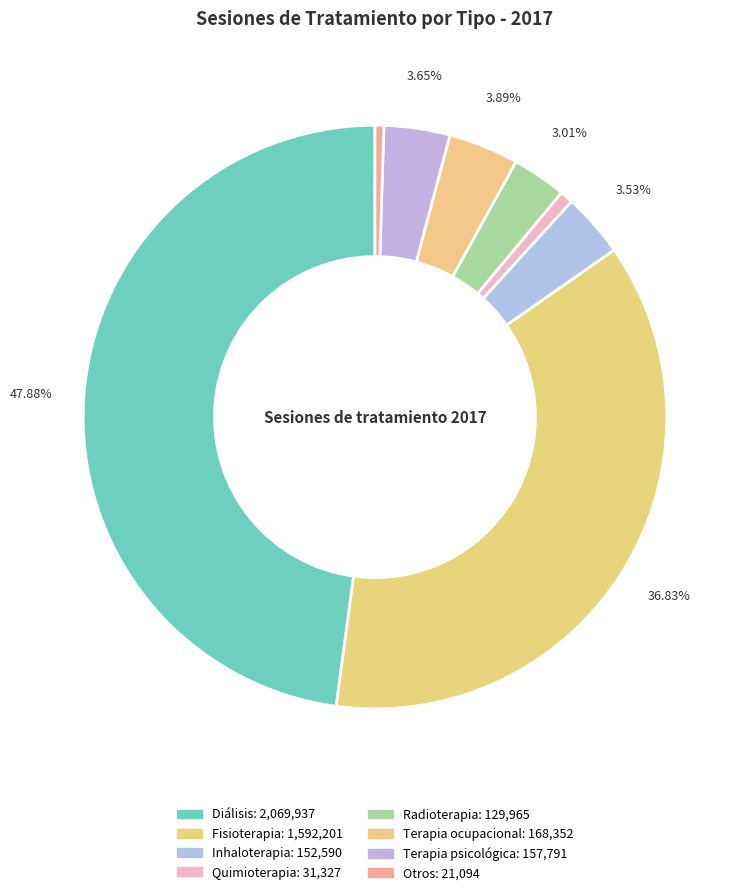

Approximately how many times larger is the value at Otros compared to Inhaloterapia?

0.1